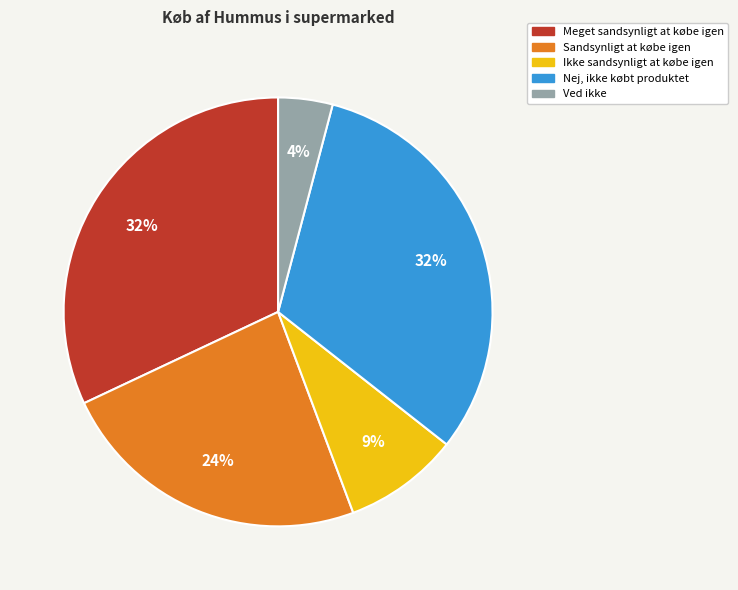

To the nearest percent, what is the average slice percentage?

20%